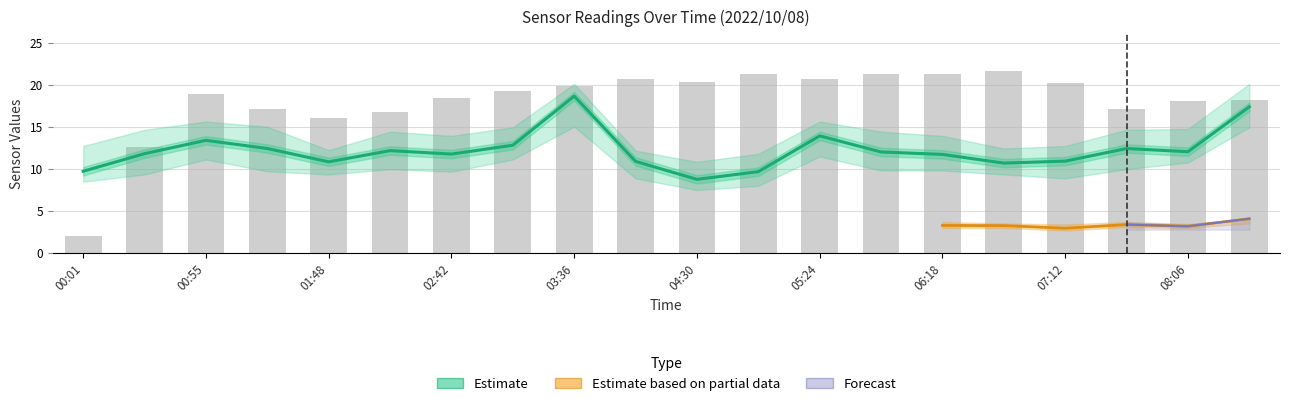

Reading left to right, extract all data points from this chart.

SDS_P1: 9.7	11.8	13.4	12.4	10.8	12.2	11.8	12.8	18.6	10.9	8.8	9.7	13.9	12.0	11.7	10.7	10.9	12.4	12.1	17.4
BME280_temperature: 2.0	12.6	18.9	17.1	16.0	16.8	18.4	19.3	19.8	20.7	20.4	21.3	20.7	21.3	21.3	21.6	20.2	17.1	18.0	18.2